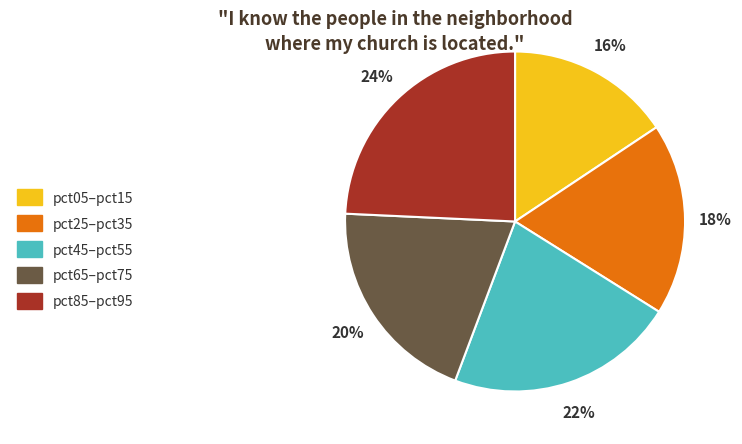

Is it true that pct65–pct75 is 32% of the pie?

False